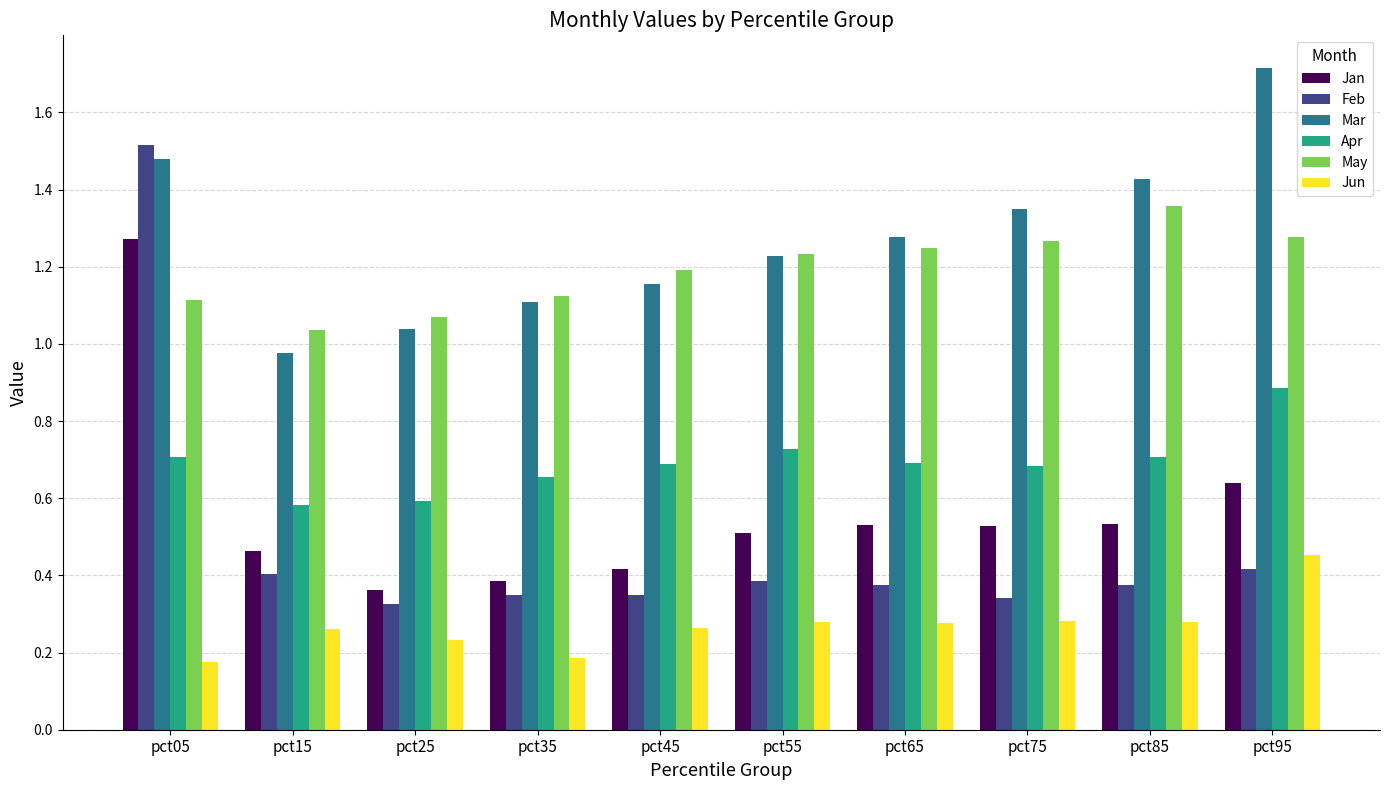

How many May values are between 1 and 2?

10